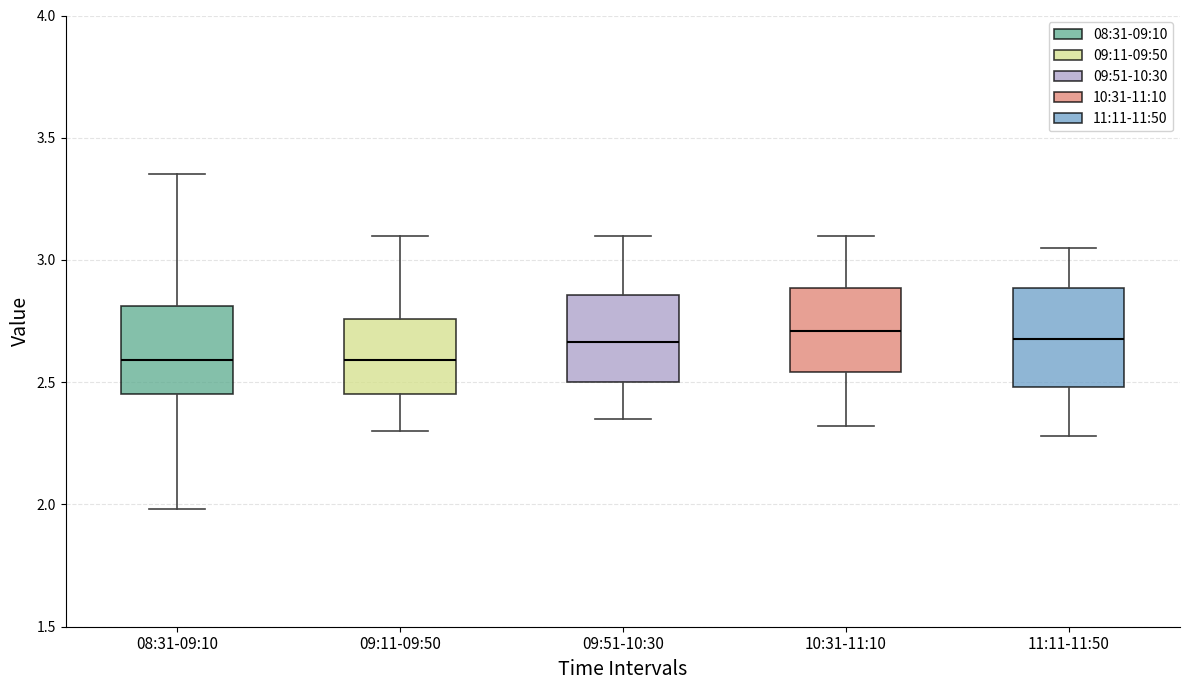

Where is the lower edge of the box for 10:31-11:10 on the y-axis? The values are not printed on the chart, so give them approximately, as read against the axis.

2.55